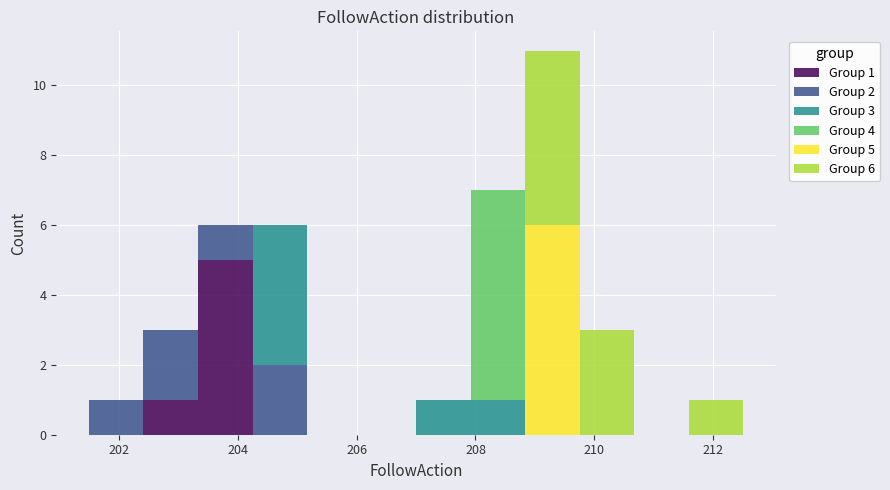

Which range on the x-axis has the tallest stacked bar (by total height)?

208.8 to 209.8